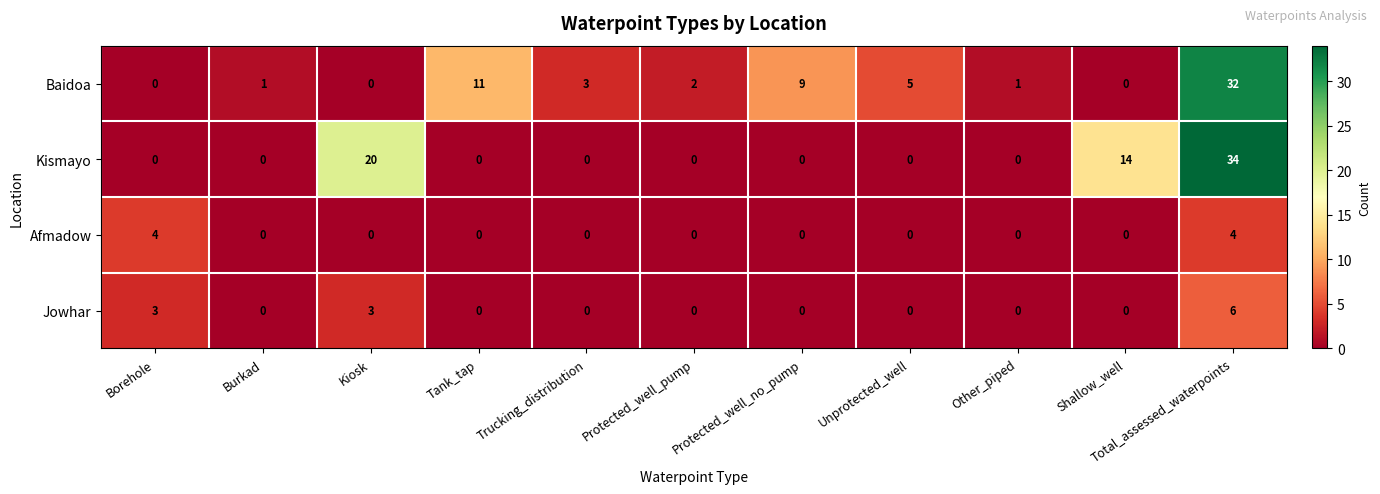

Is it true that Afmadow equals 0 at Other_piped?

True